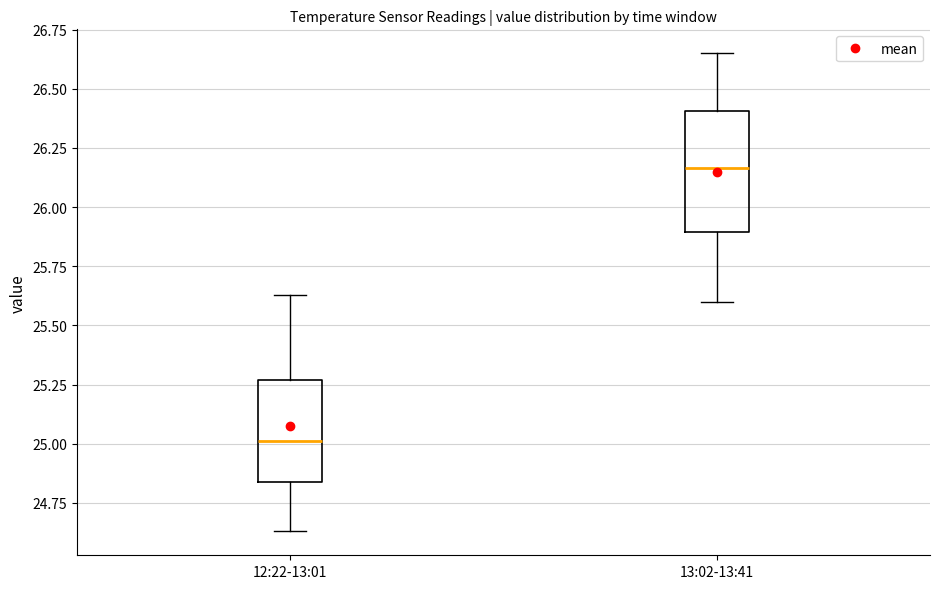

Where is the upper edge of the box for 12:22-13:01 on the y-axis? The values are not printed on the chart, so give them approximately, as read against the axis.

25.25